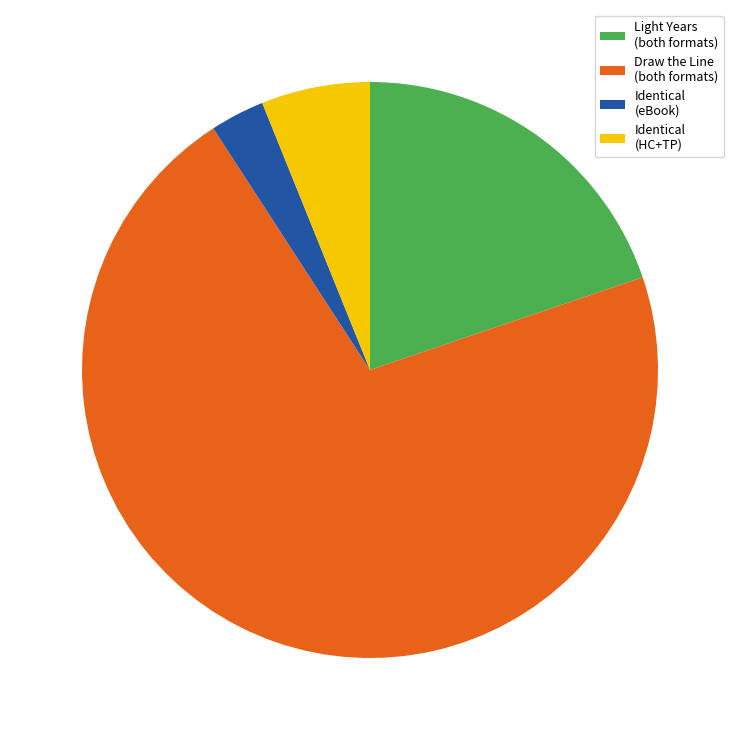

Is there a majority slice in this chart?

Yes